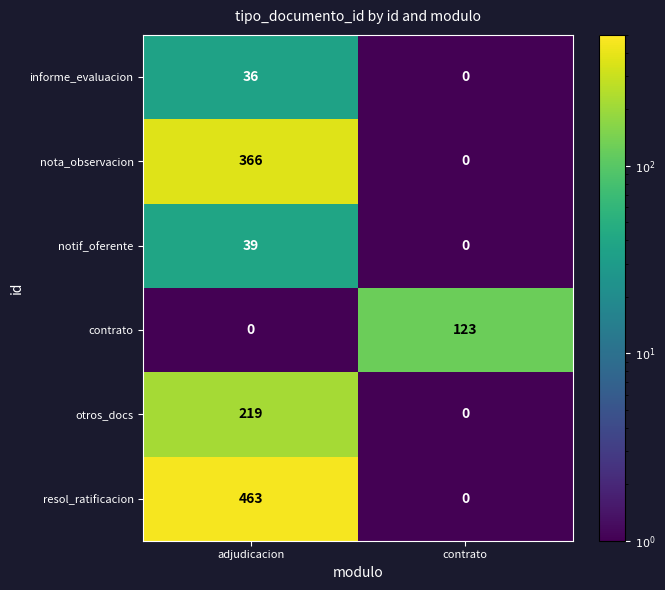

Which series changed the most between adjudicacion and contrato?

resol_ratificacion